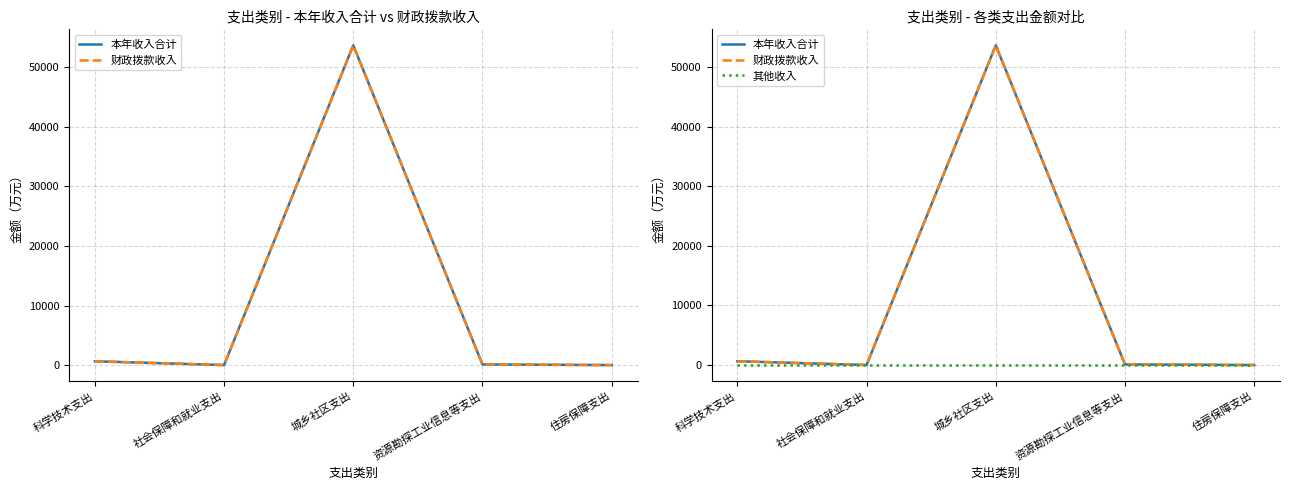

The value of 财政拨款收入 at 科学技术支出 is 645.0. True or false?

True